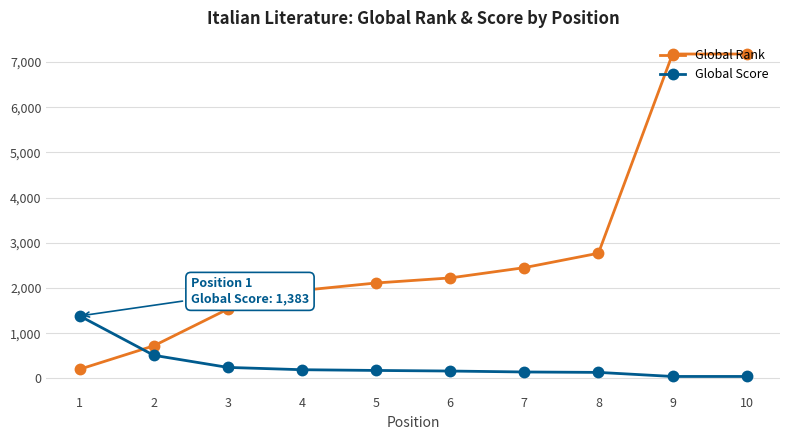

What is the maximum value for Global Rank?

7175